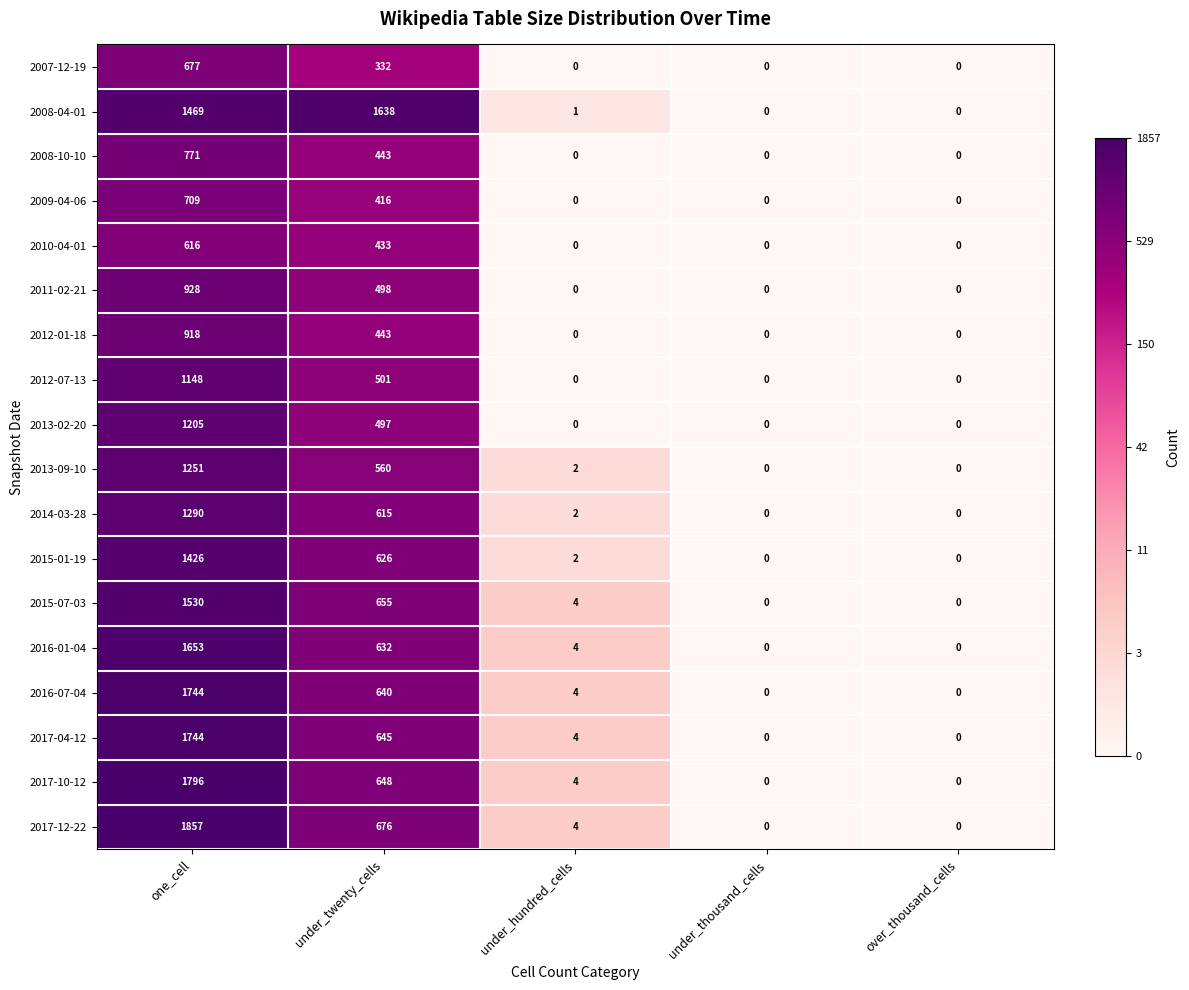

The value of 2012-07-13 at under_thousand_cells is 0. True or false?

True